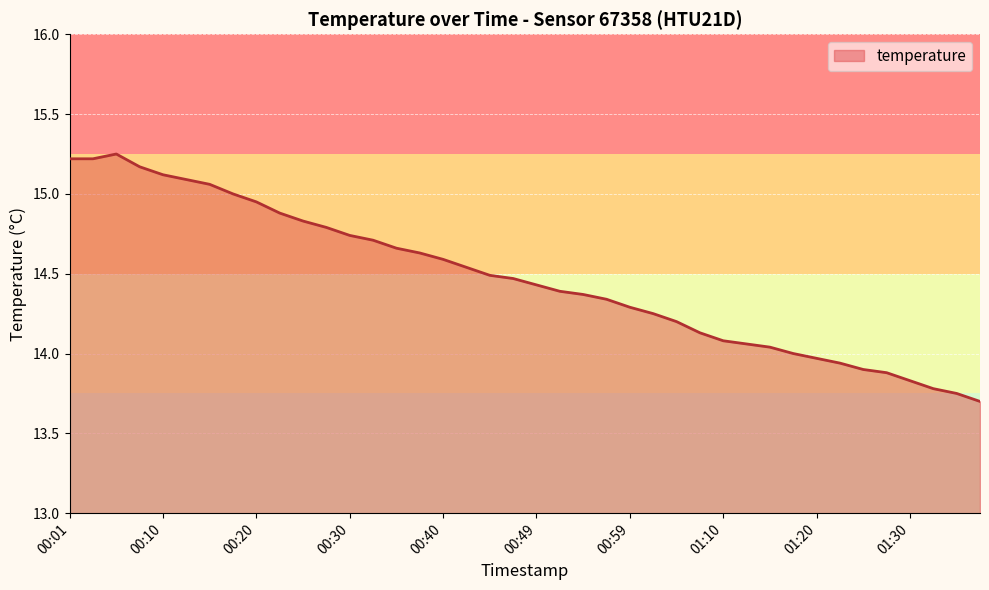

What is the smallest value displayed?

13.7